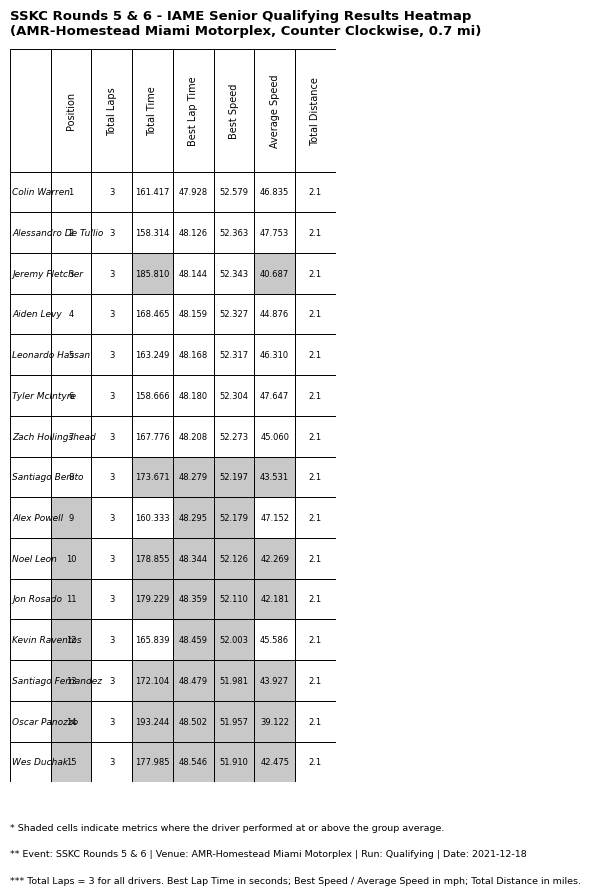

Is the value of Jeremy Fletcher at 3 greater than the value of Aiden Levy at 0?

Yes